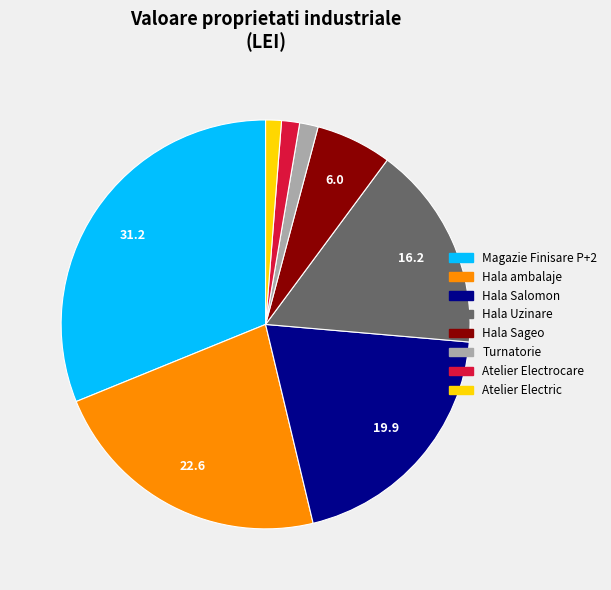

Which category has the biggest portion of the pie?

Magazie Finisare P+2